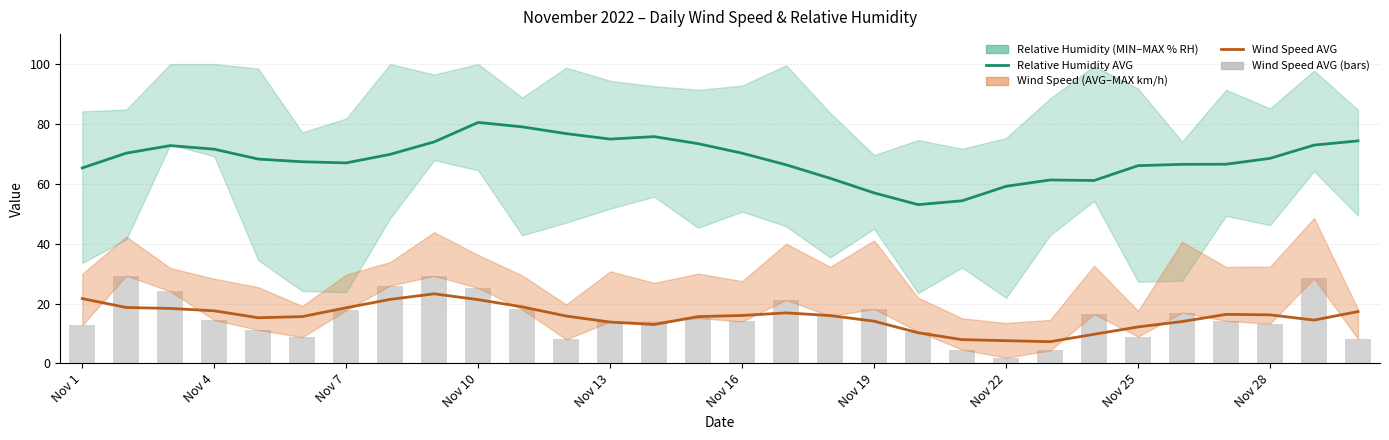

The value of Relative Humidity (AVG % RH) at 20 is 25.6. True or false?

False